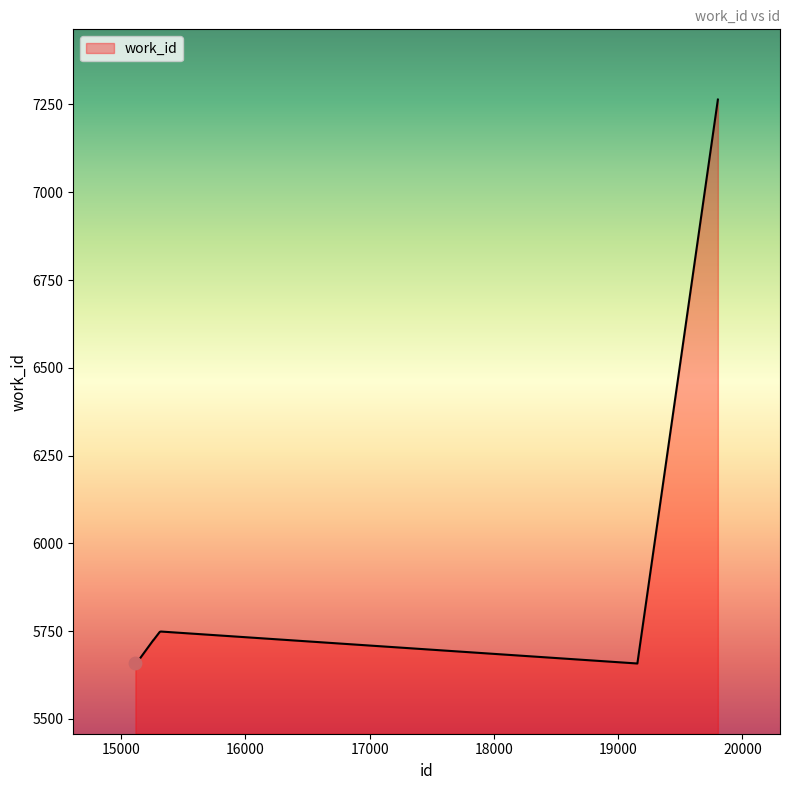

What is the smallest value displayed?

5658